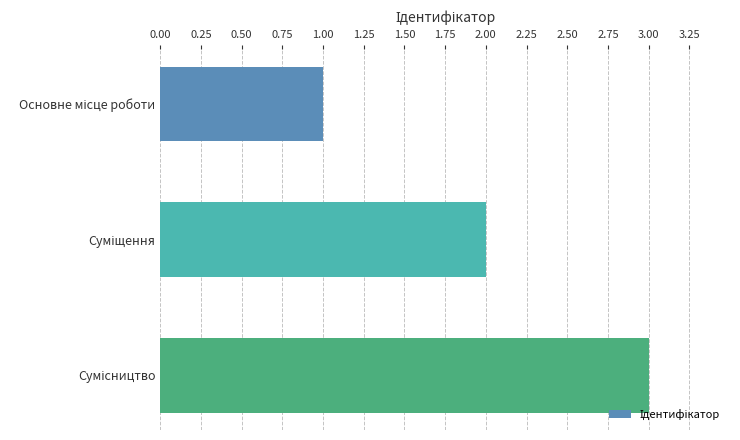

What is the sum of all values?

6